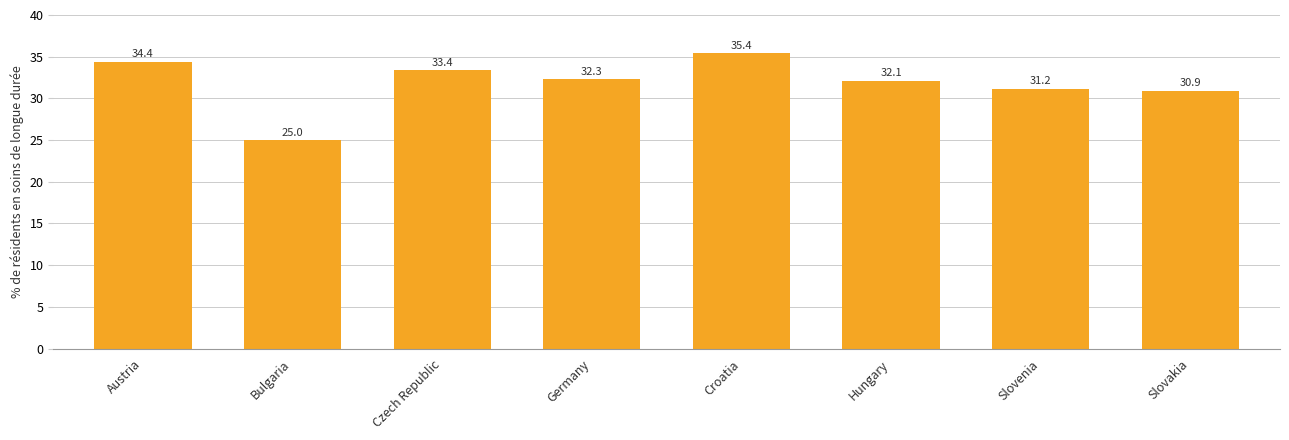

Count the number of categories in the chart.

8